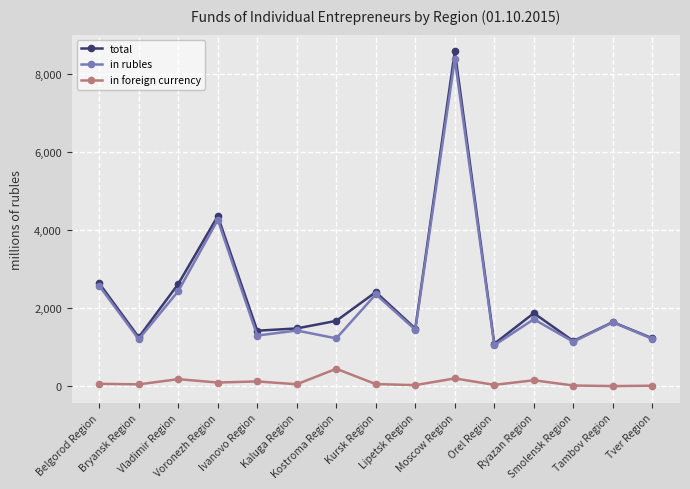

True or false: in foreign currency and in rubles intersect in this chart.

False